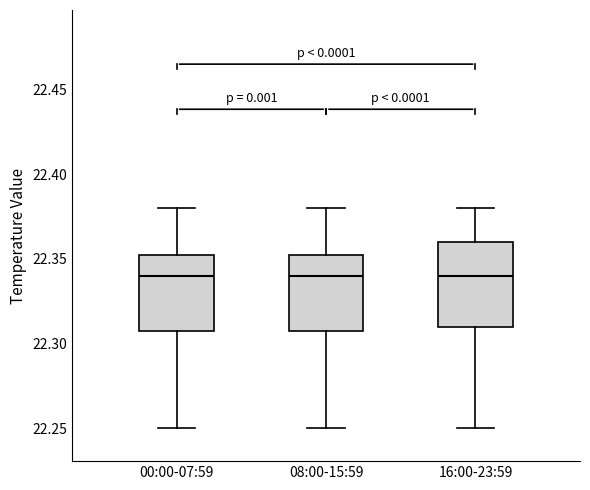

Where is the upper edge of the box for 08:00-15:59 on the y-axis? The values are not printed on the chart, so give them approximately, as read against the axis.

22.355